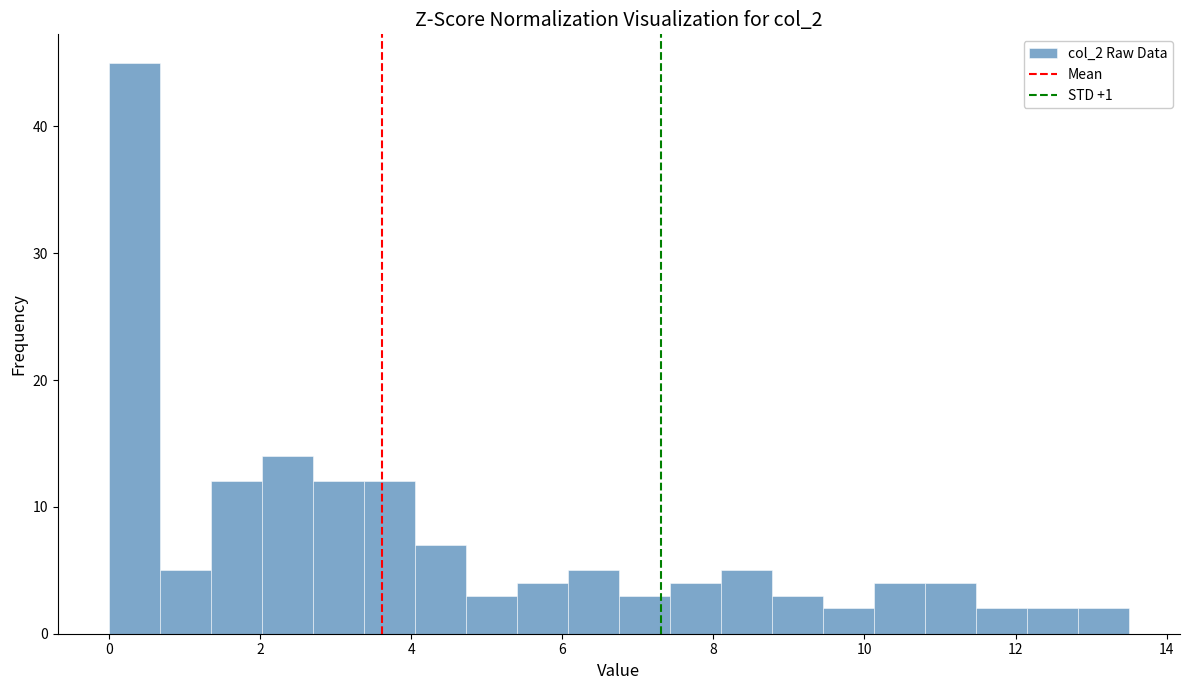

Read against the x-axis, roughly where is the centre of the tallest bar?

0.4